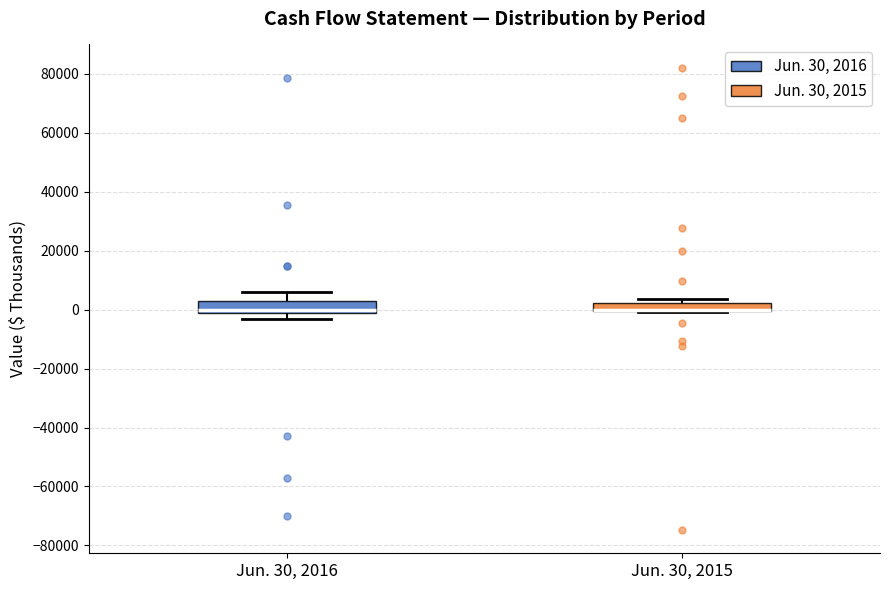

Where is the upper edge of the box for Jun. 30, 2016 on the y-axis? The values are not printed on the chart, so give them approximately, as read against the axis.

2000